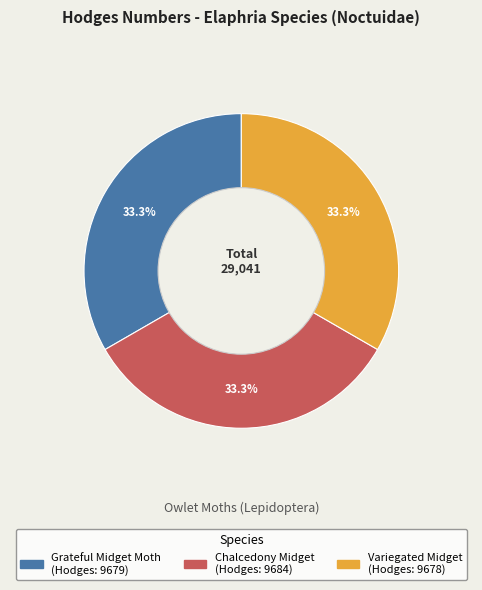

What percentage is NOT represented by Variegated Midget?

66.7%